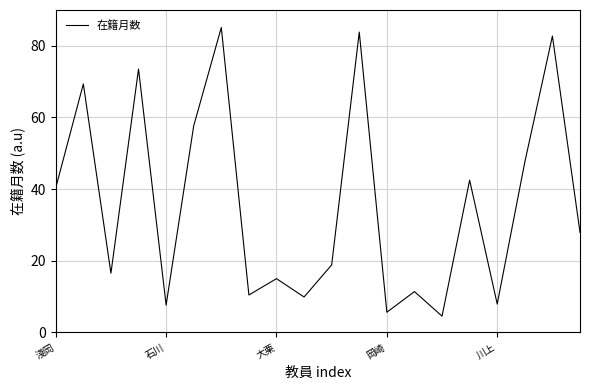

How many interior local valleys (lower than both neighbors) does the data have?

7